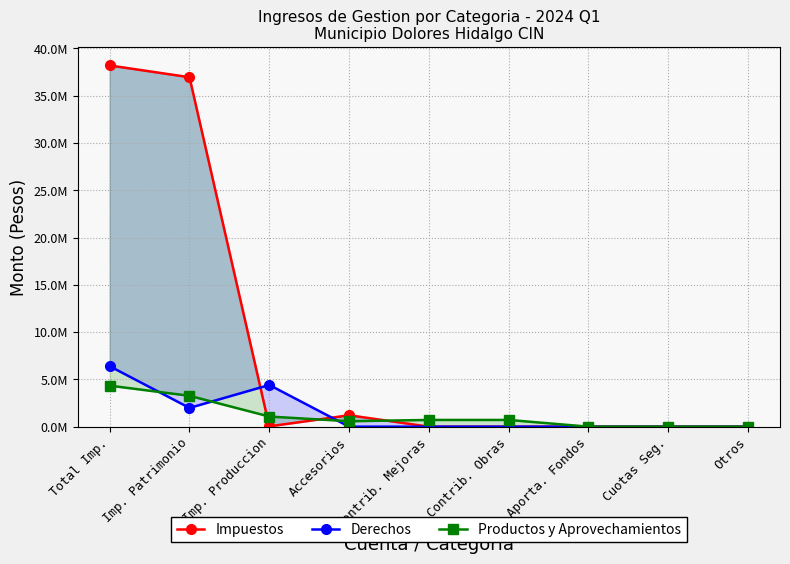

At how many categories does at least one series exceed 20119937?

2